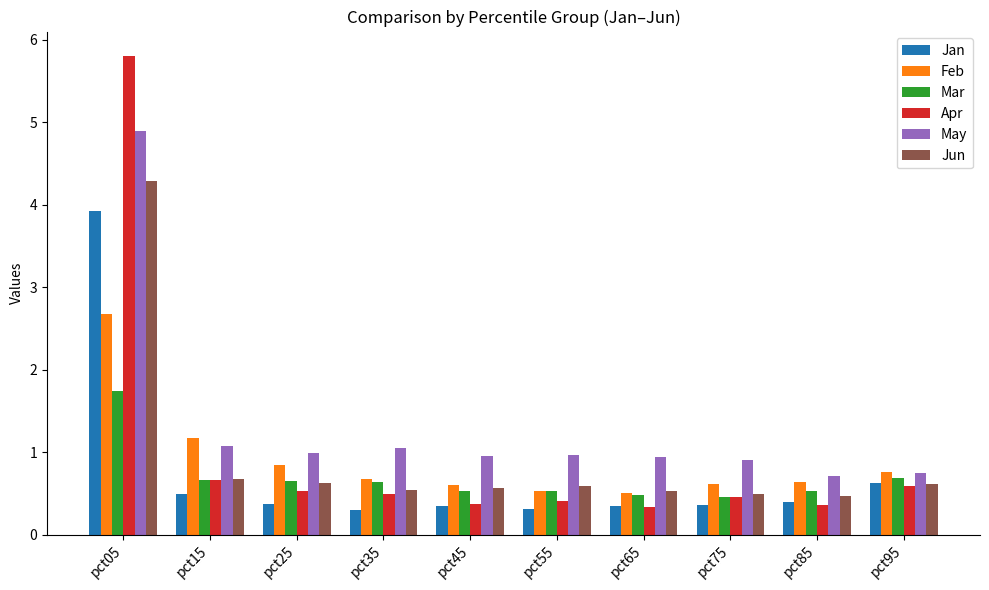

At how many categories does at least one series exceed 5?

1